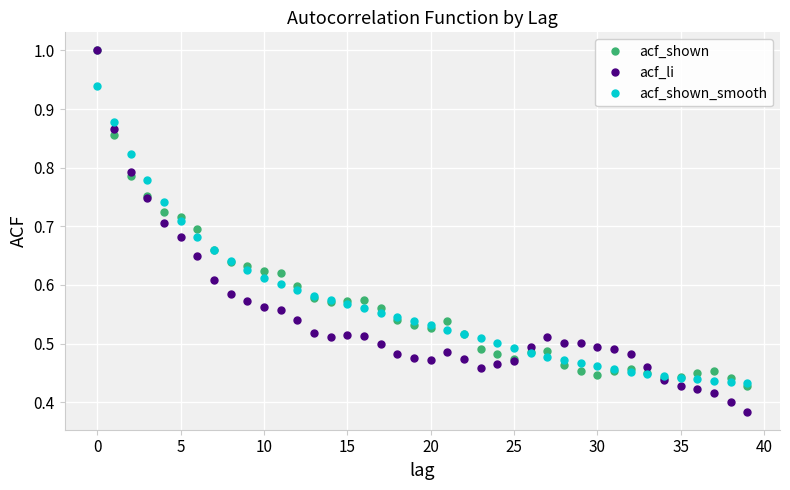

Which series has the largest range (max minus min)?

acf_li